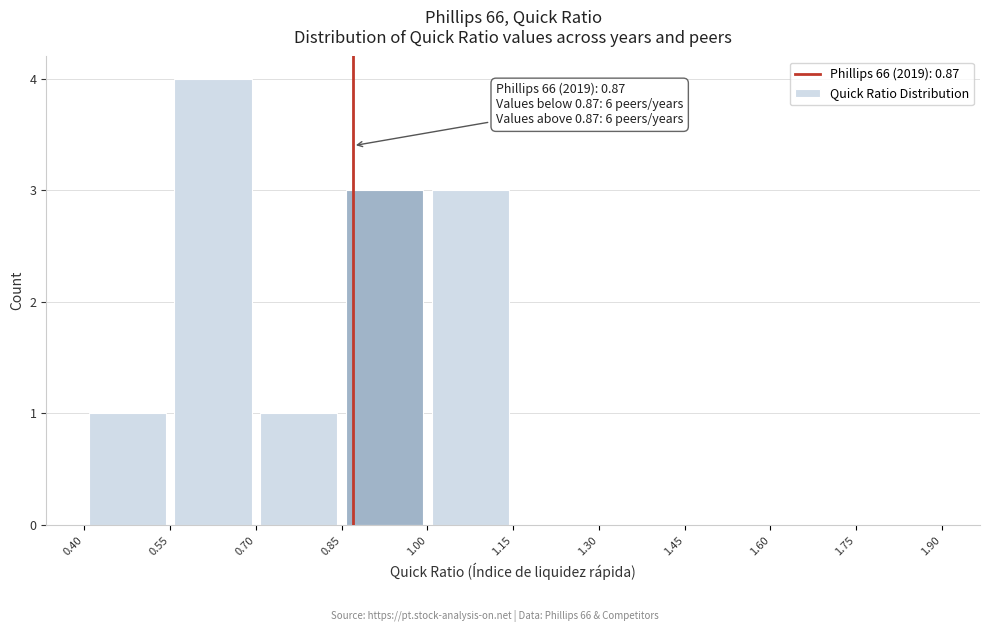

Which range on the x-axis has the tallest bar?

0.55 to 0.70